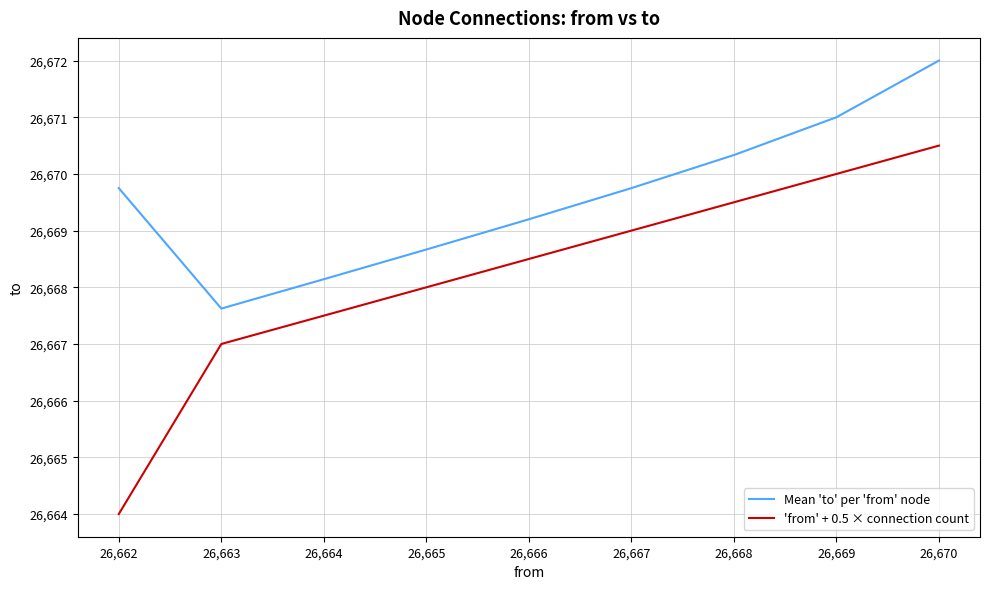

True or false: Mean 'to' per 'from' node has more than 1 interior local peaks.

False